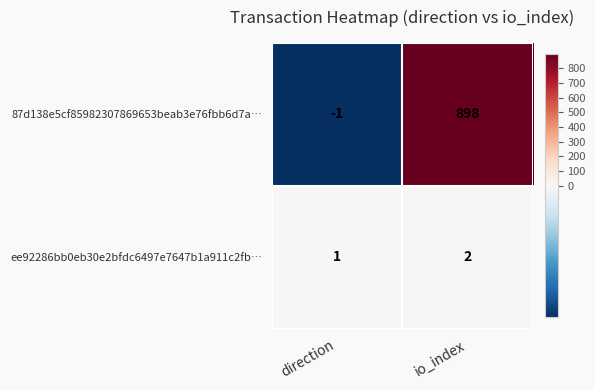

Reading left to right, what are all the values shown in this chart?

87d138e5cf85982307869653beab3e76fbb6d7a…: direction=-1	io_index=898
ee92286bb0eb30e2bfdc6497e7647b1a911c2fb…: direction=1	io_index=2